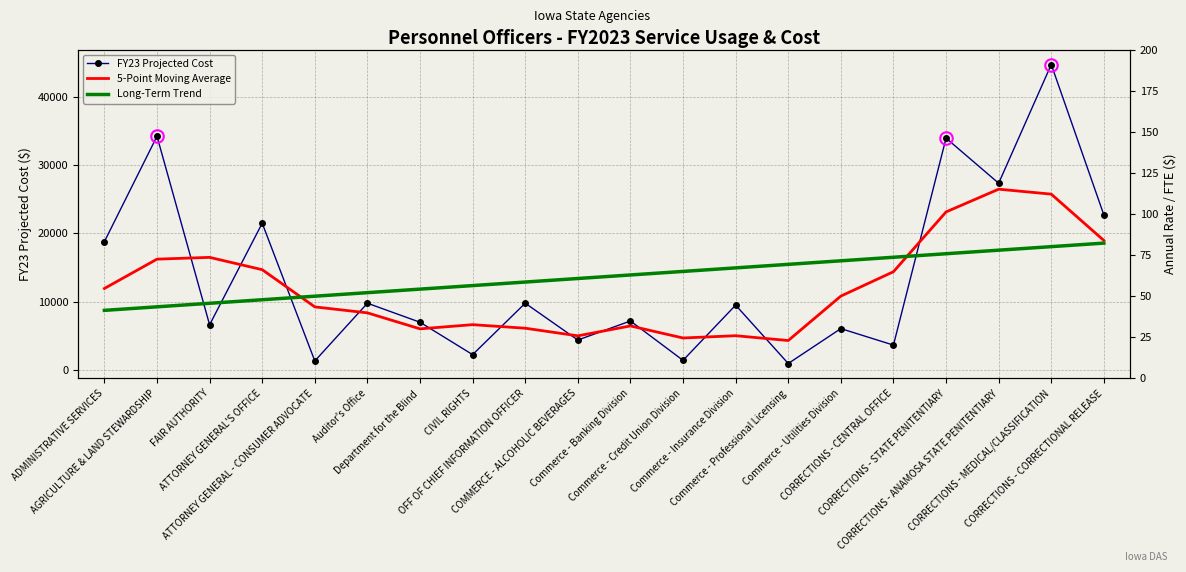

What is the value of the 5-Point Moving Average point at the 13th from the left?

5003.4